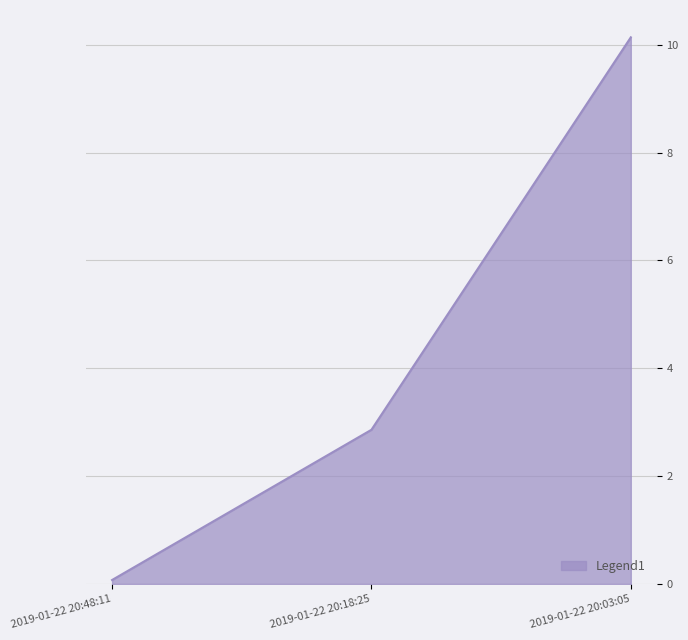

Which has a higher value, 2019-01-22 20:48:11 or 2019-01-22 20:03:05?

2019-01-22 20:03:05